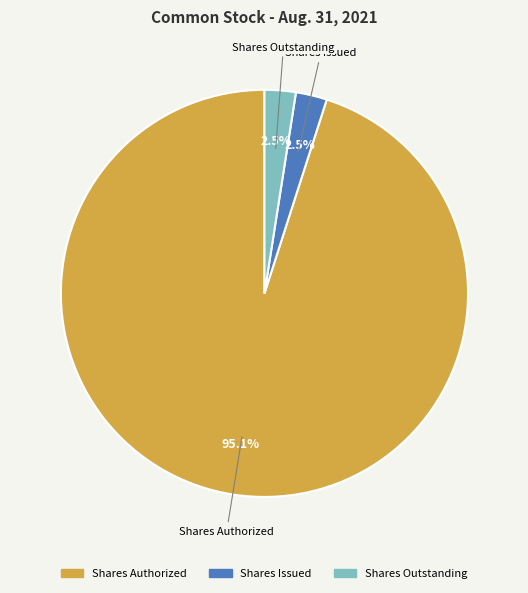

Does any single category account for the majority?

Yes